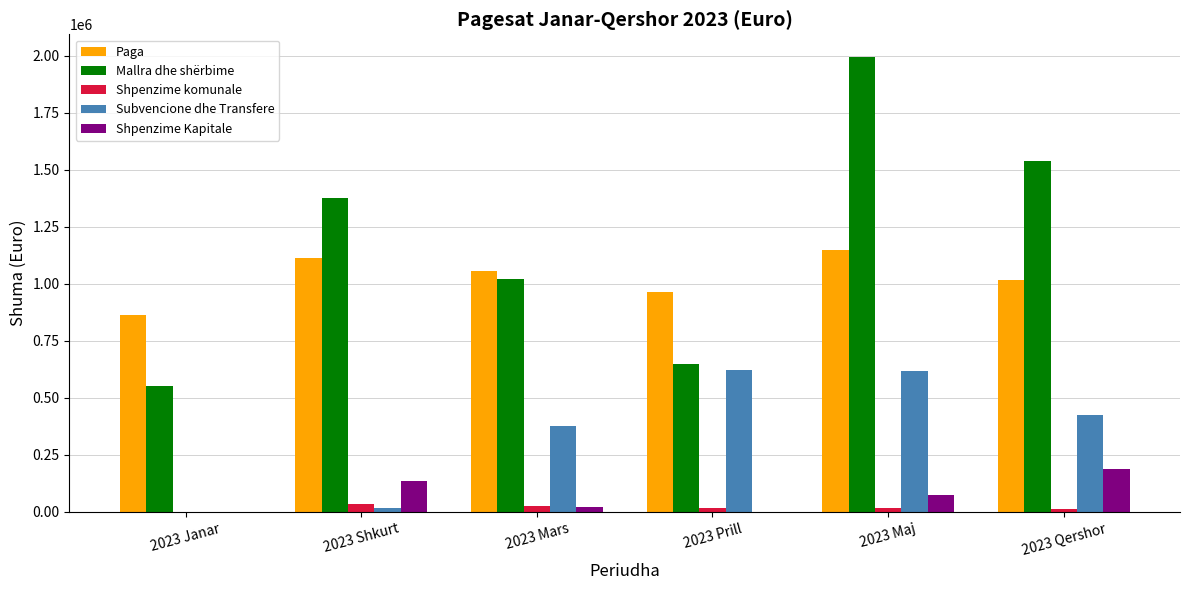

Which series changed the most between 2023 Mars and 2023 Qershor?

Mallra dhe shërbime